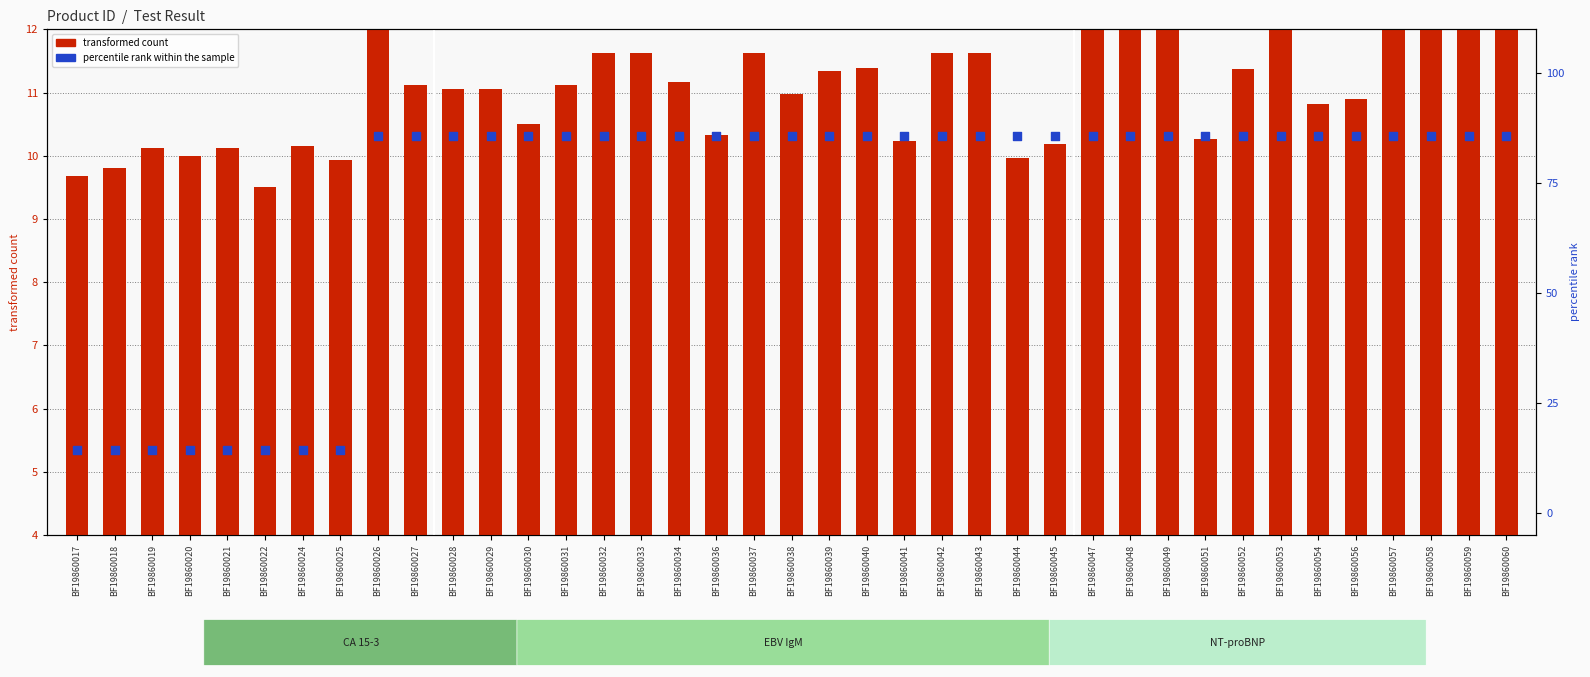

At how many categories does at least one series exceed 22?

31